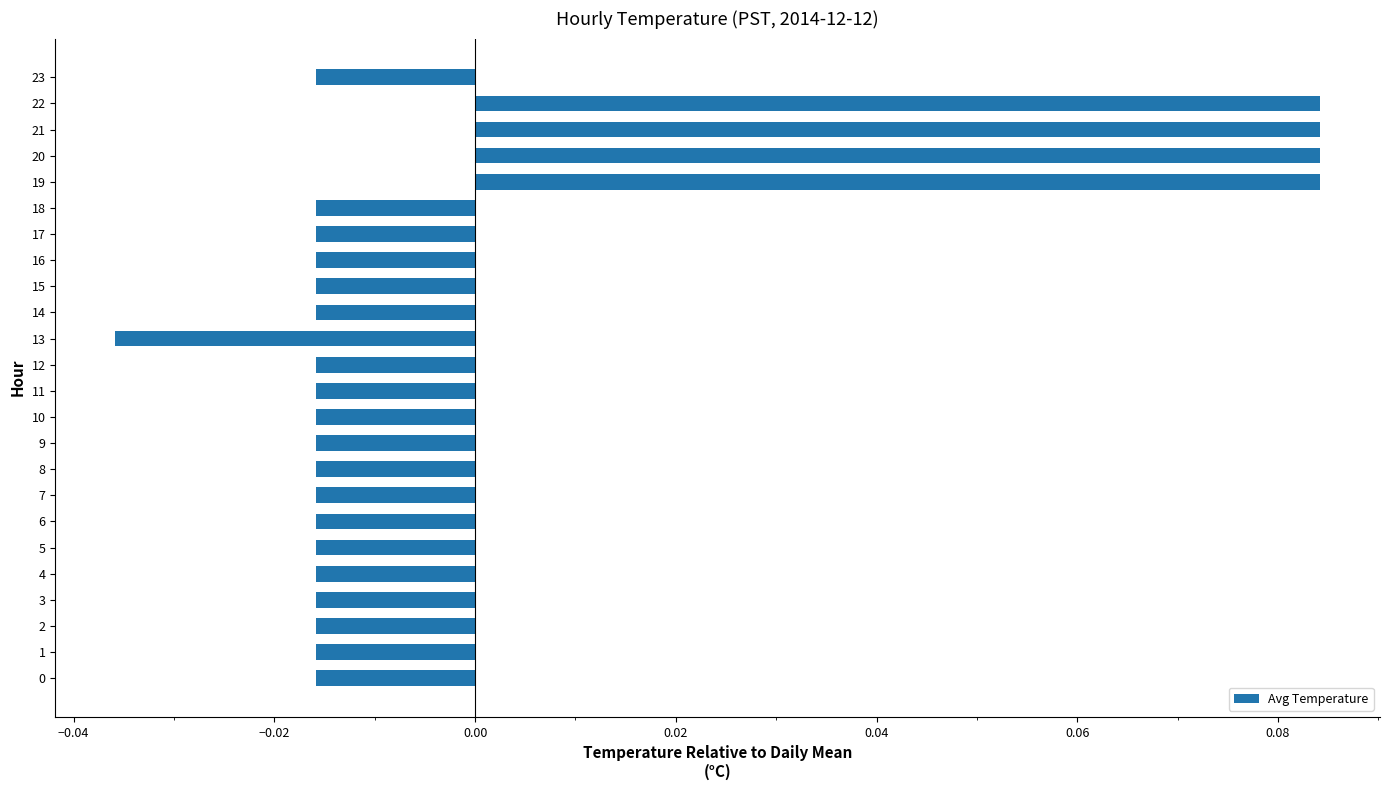

Between 11 and 22, which is larger?

22